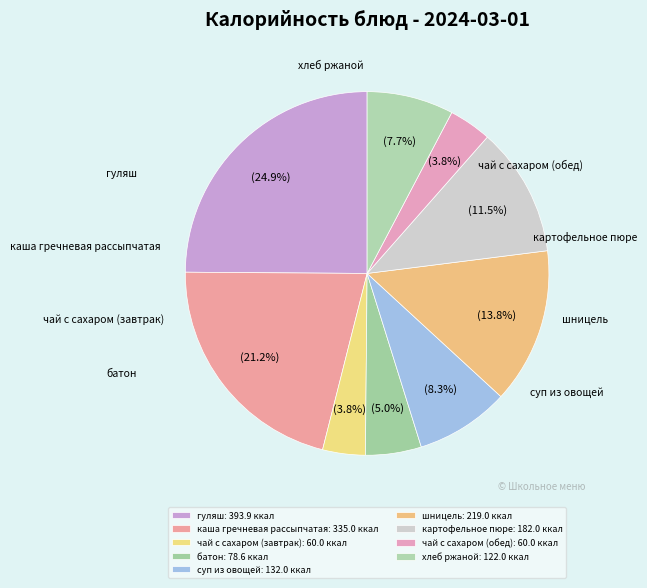

Does any single category account for the majority?

No